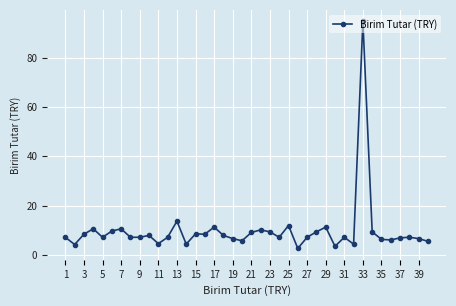

What is the value of the 34th point from the left?

9.3